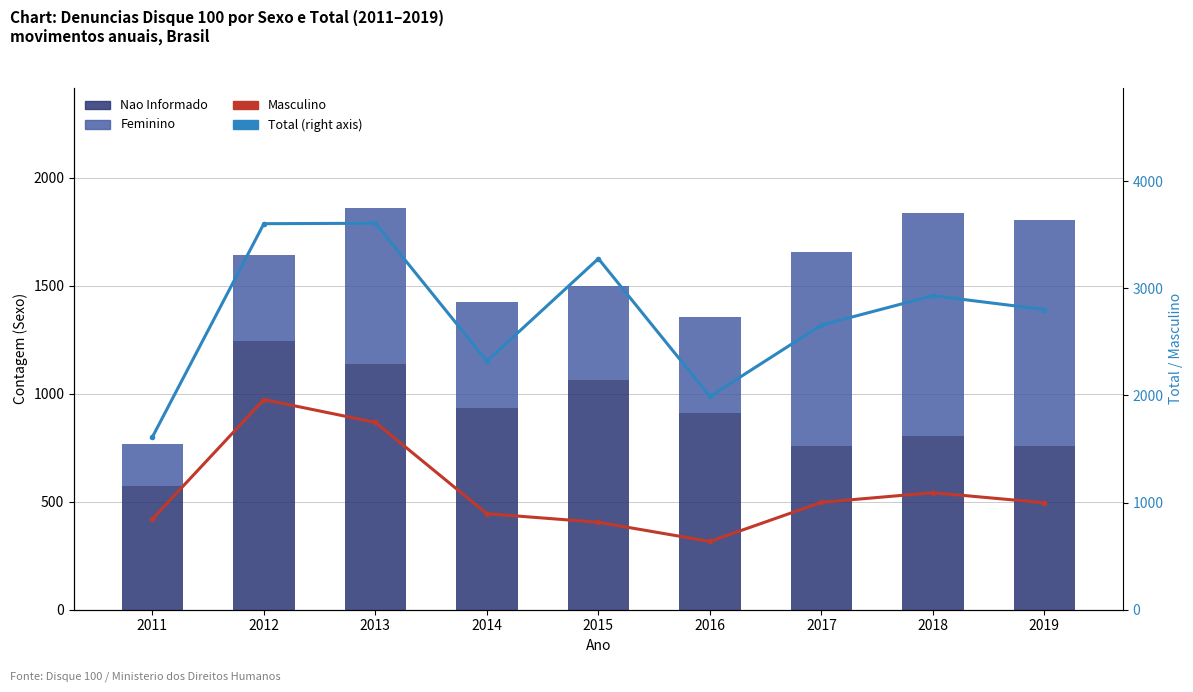

What are all the series names shown in the legend?

Nao Informado, Feminino, Masculino, Total (right axis)